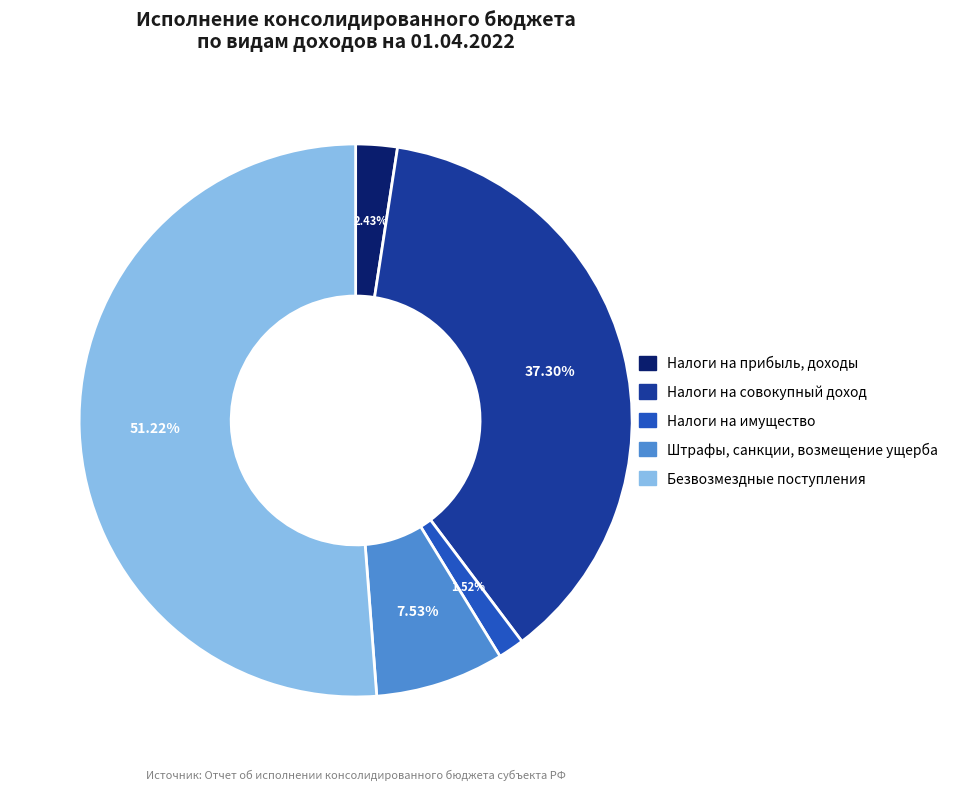

Is the sum of Налоги на имущество and Безвозмездные поступления greater than half?

Yes